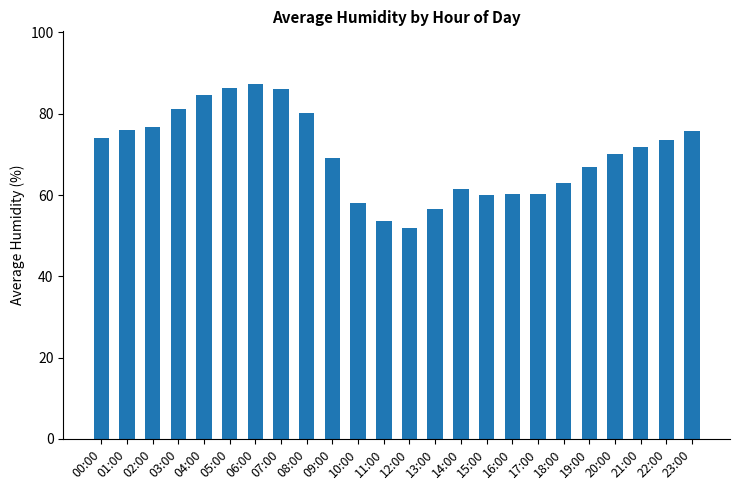

Are the bars grouped side by side (vs. stacked)?

No